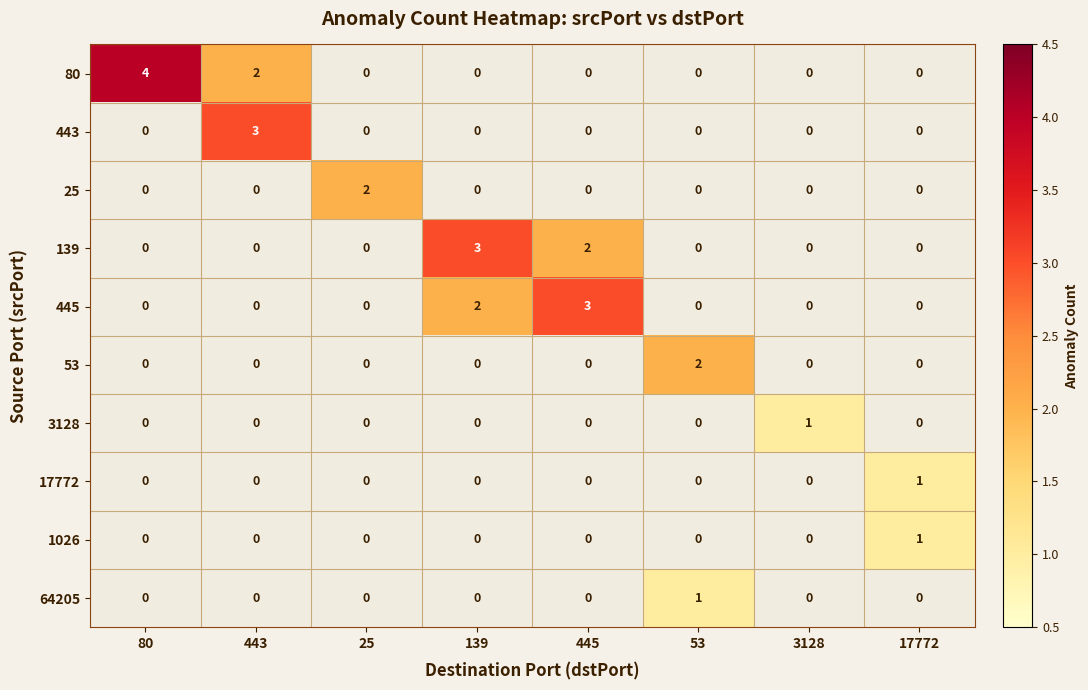

What is the total value across all series at 25?

2